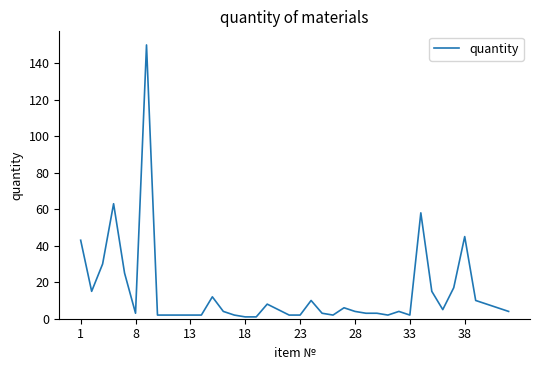

What is the maximum value shown in the chart?

150